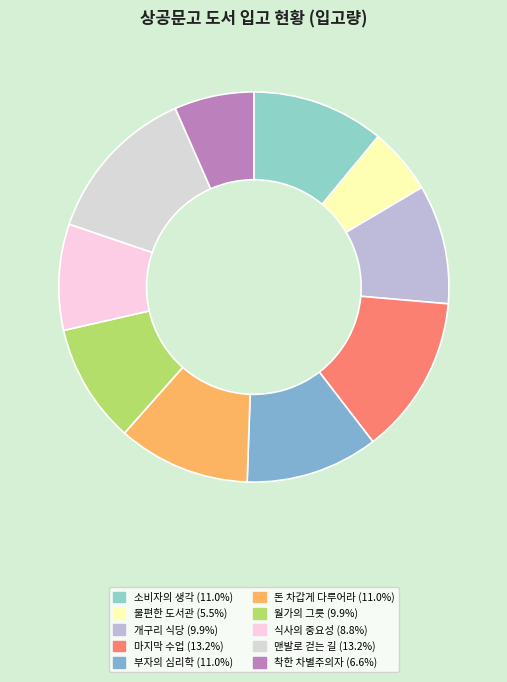

The 착한 차별주의자 slice represents 18% of the pie. True or false?

False